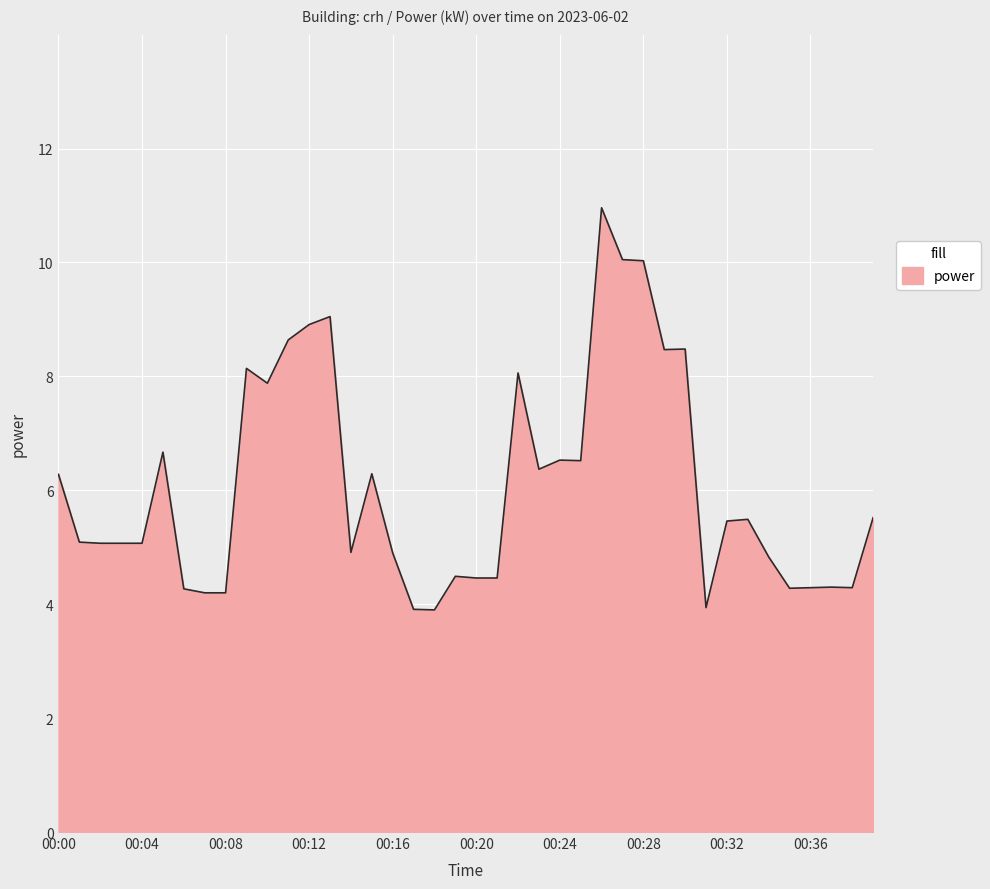

What is the difference between the maximum and minimum values?

7.1